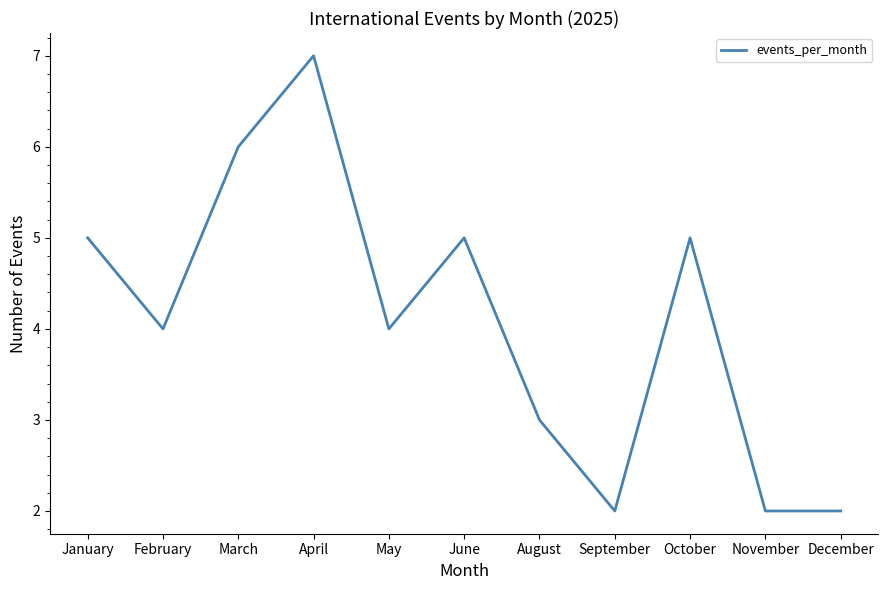

What position from the left is April?

4